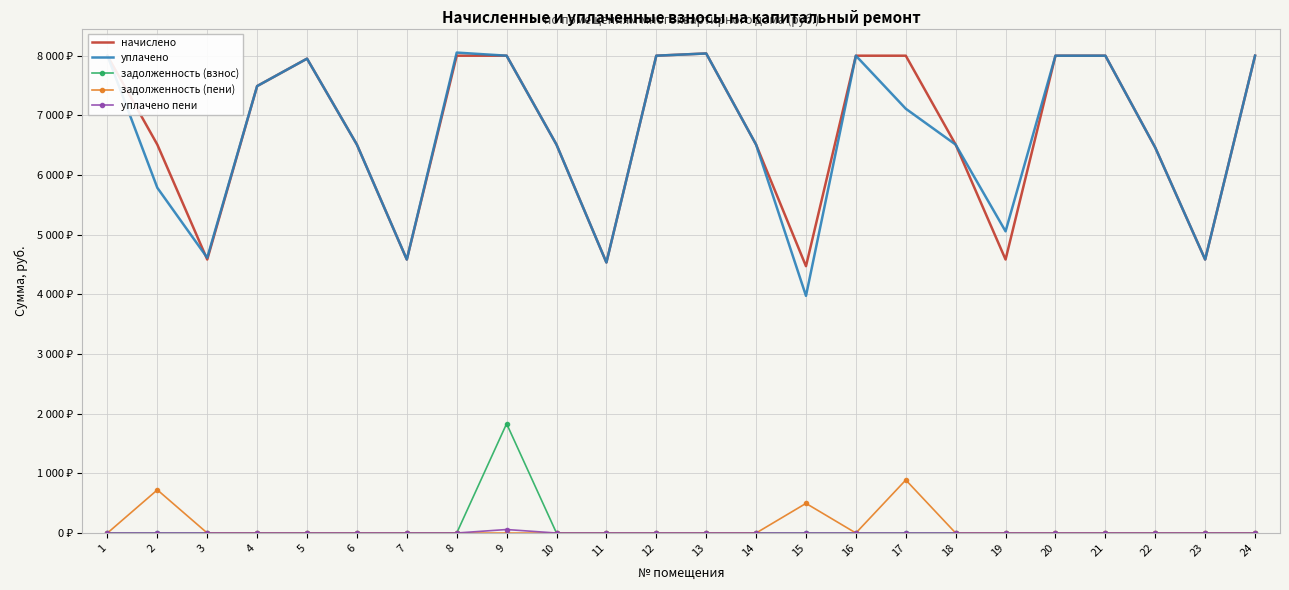

What is the maximum value shown in the chart?

8050.6